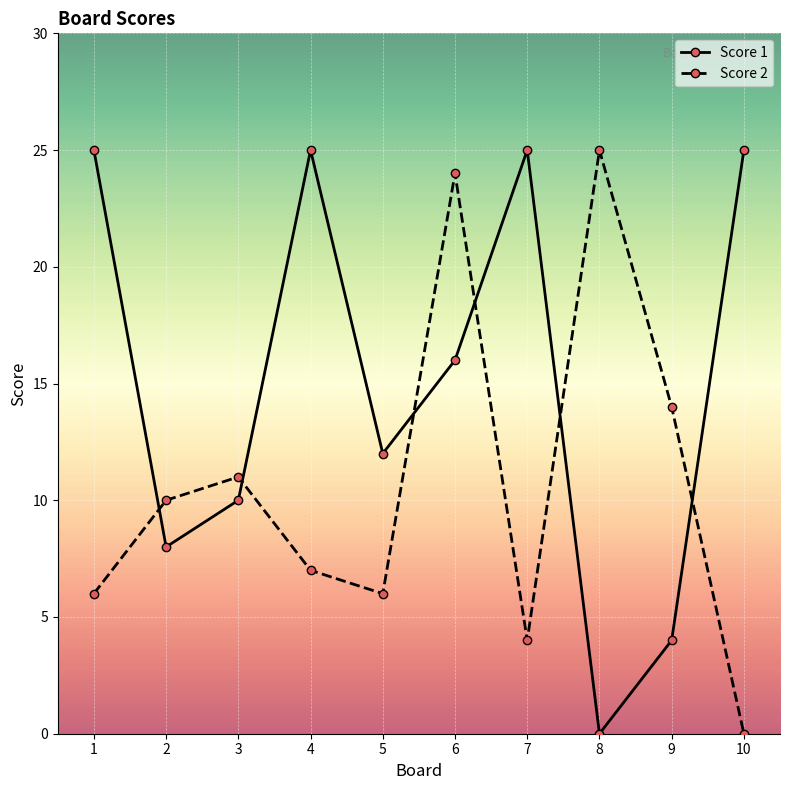

What is the sum of the Score 2 values at 4 and 1?

13